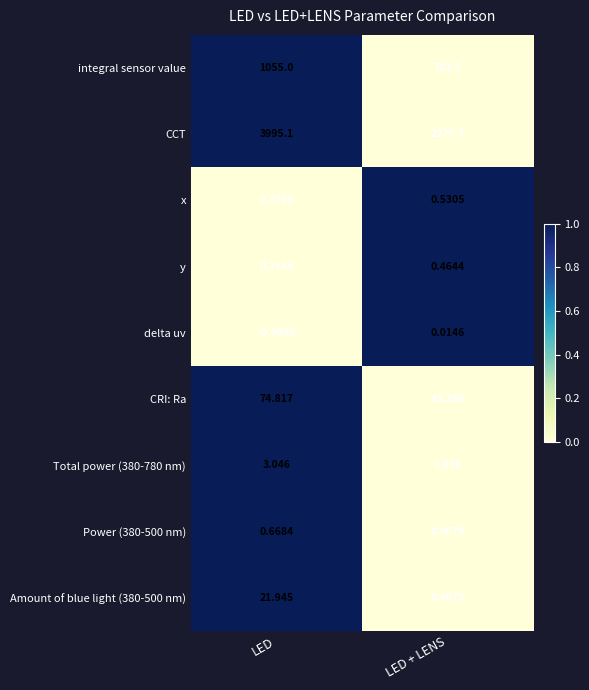

At how many categories does at least one series exceed 0?

2